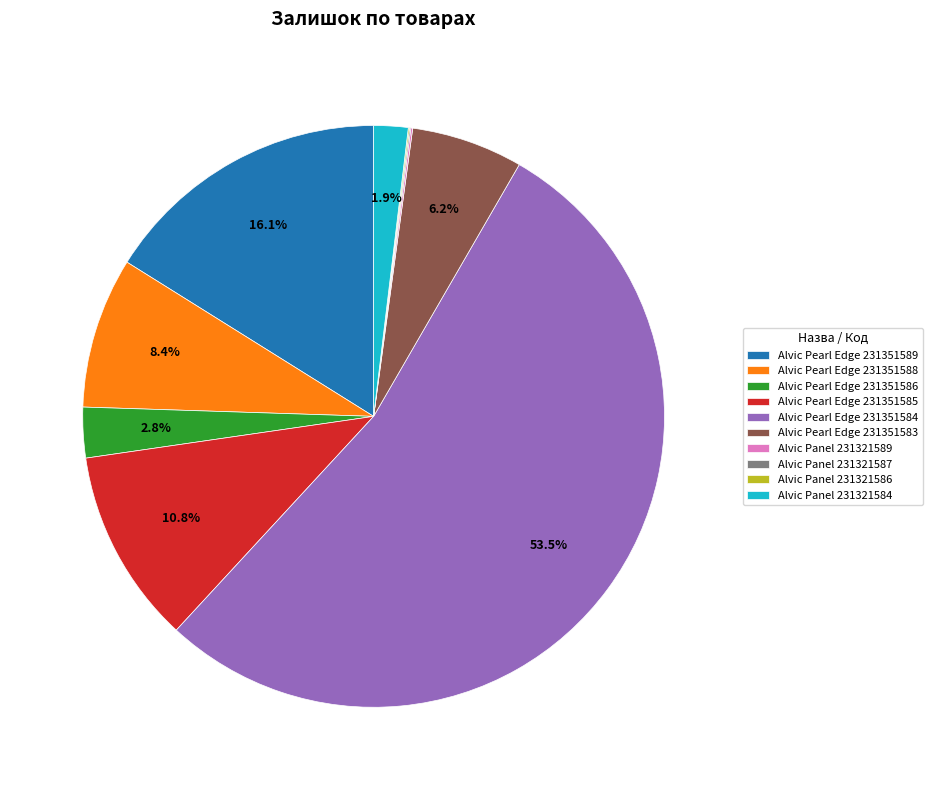

What portion of the pie excludes Alvic Pearl Edge 231351588?

91.6%